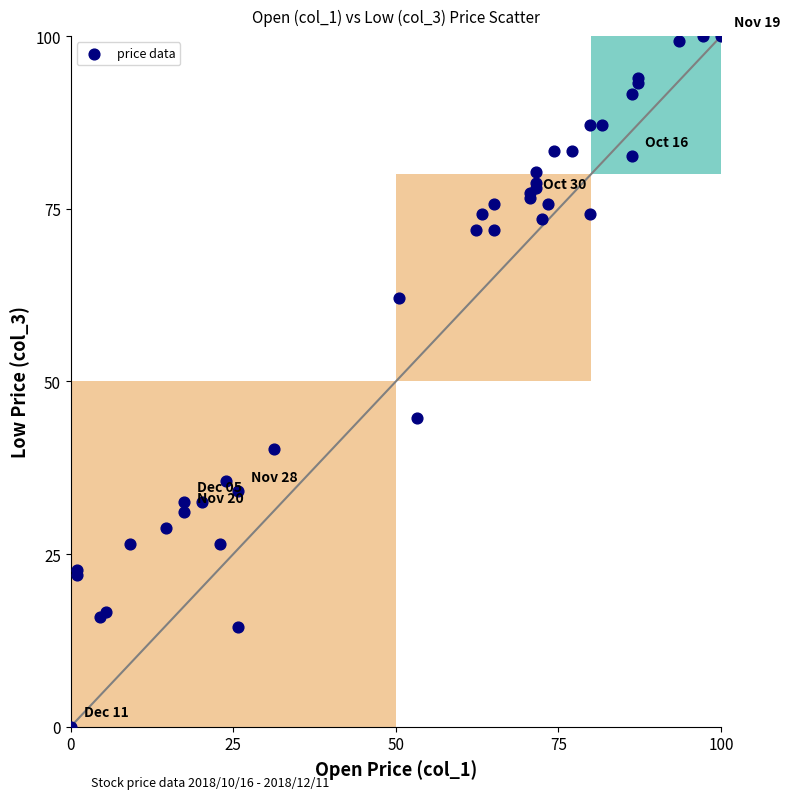

What Y value in the scatter plot is closest to 50?

44.7